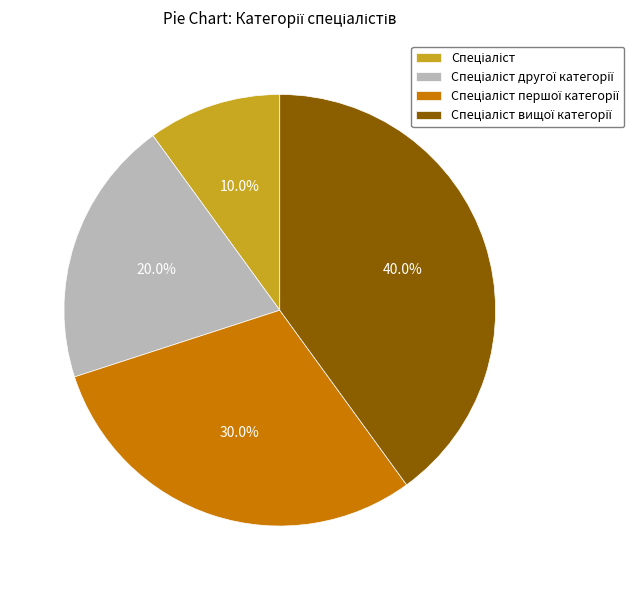

Is there any slice that represents more than half of the pie?

No